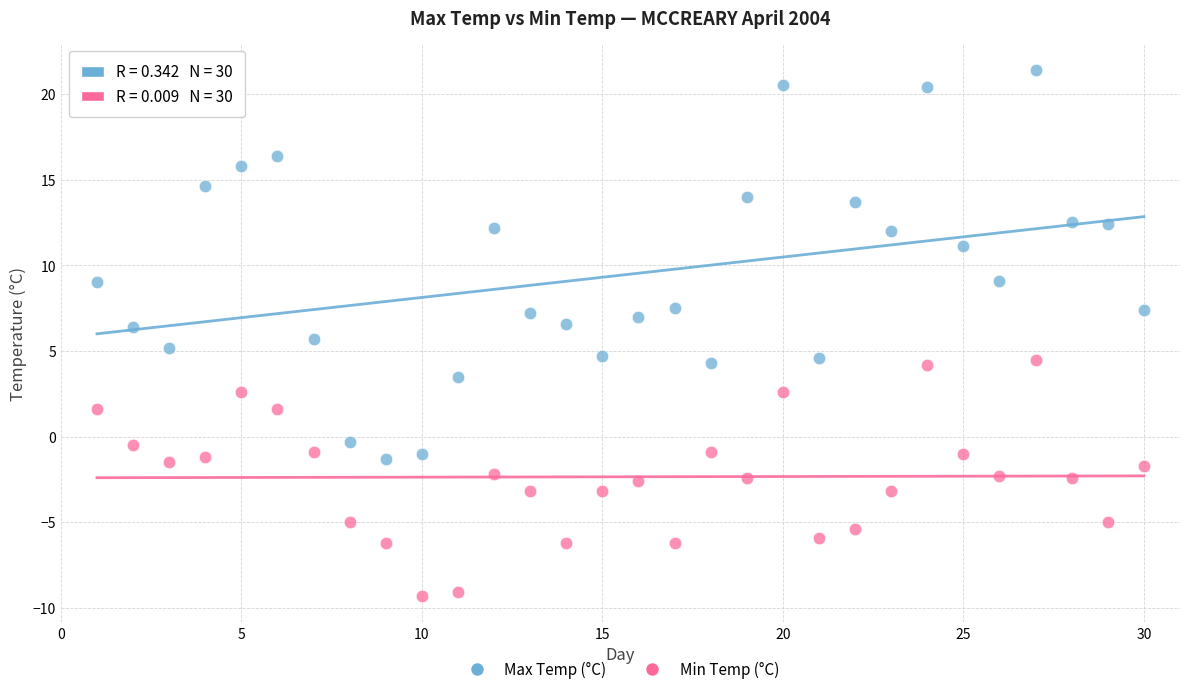

Across all data points, what is the range of Y values (max minus min)?

30.7